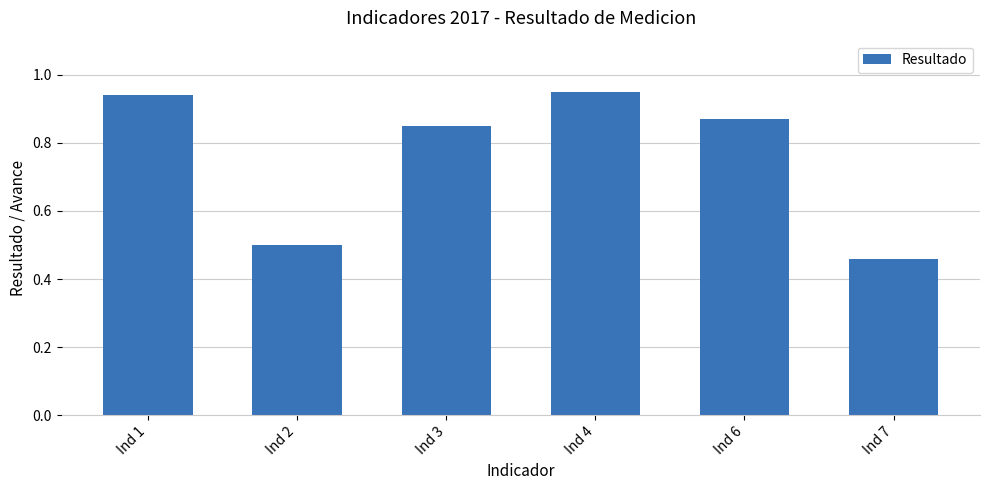

The value at Ind 6 is 0.5. True or false?

False